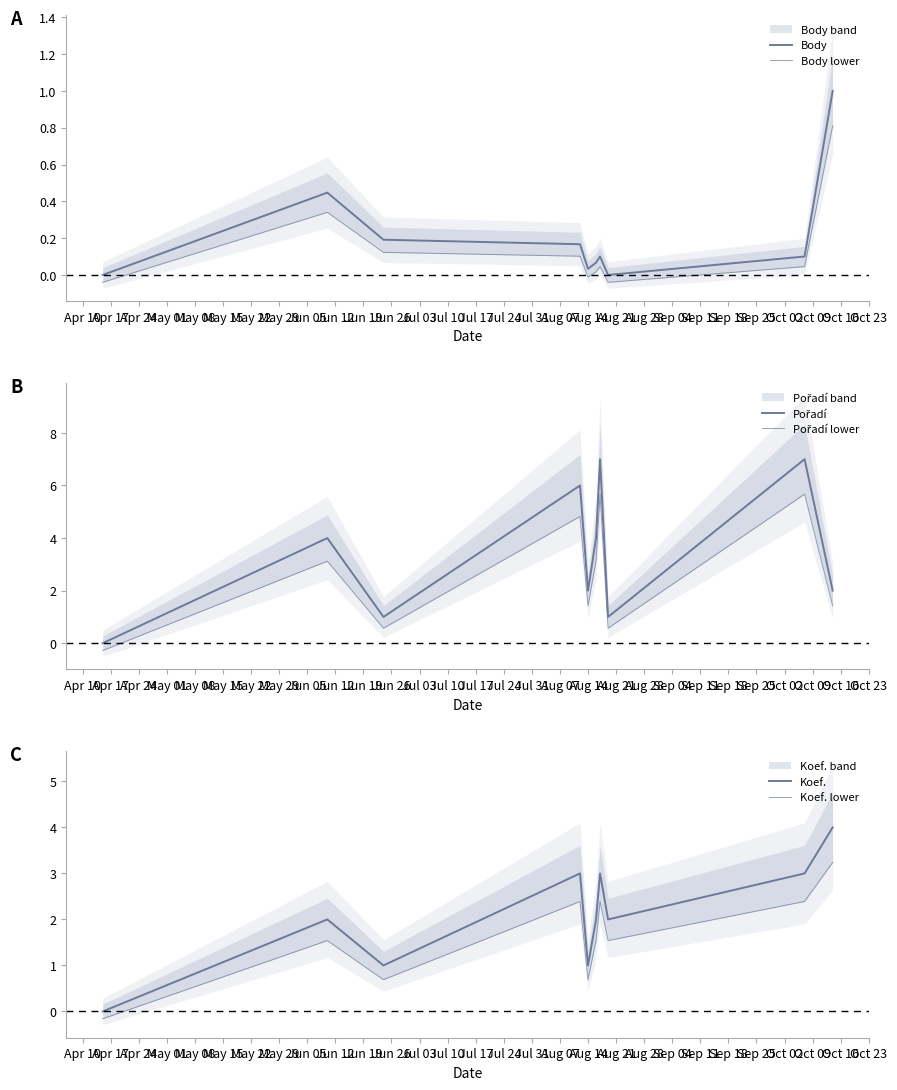

What is the maximum value shown in the chart?

7.0